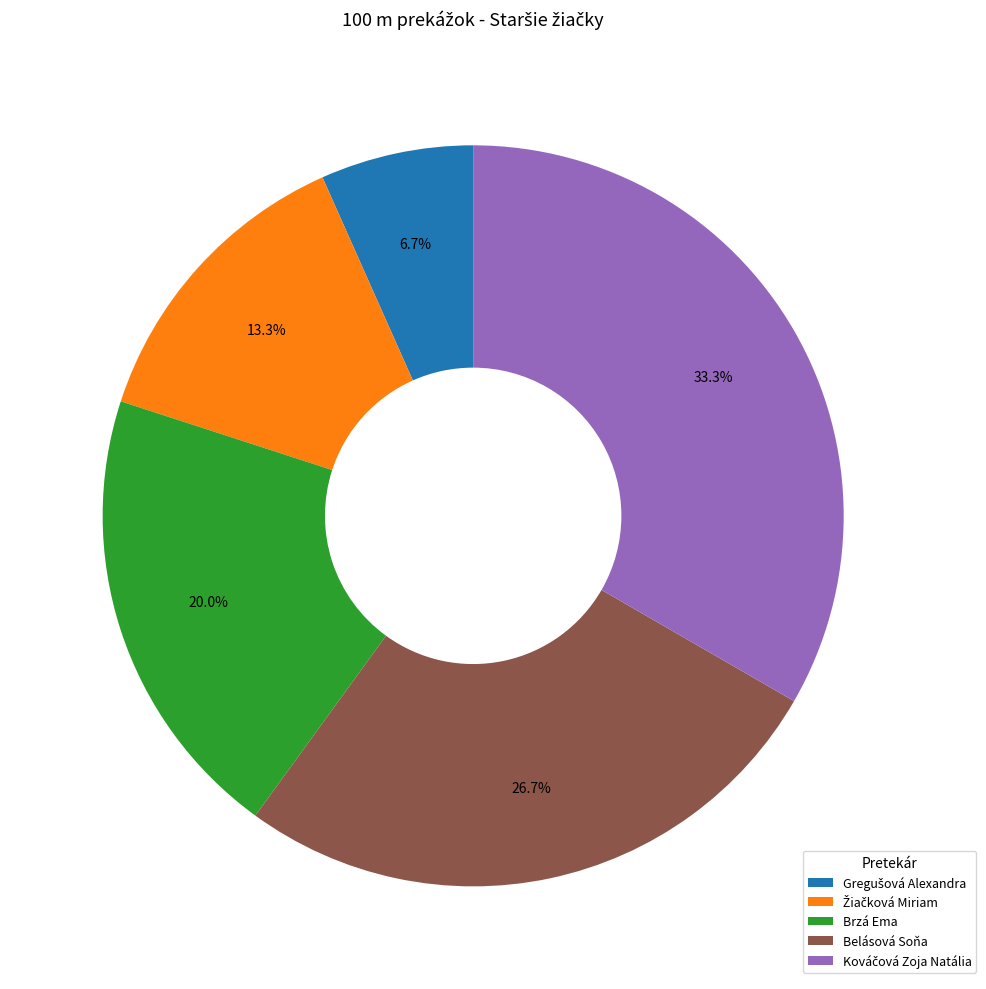

To the nearest percent, what portion does Belásová Soňa represent?

27%